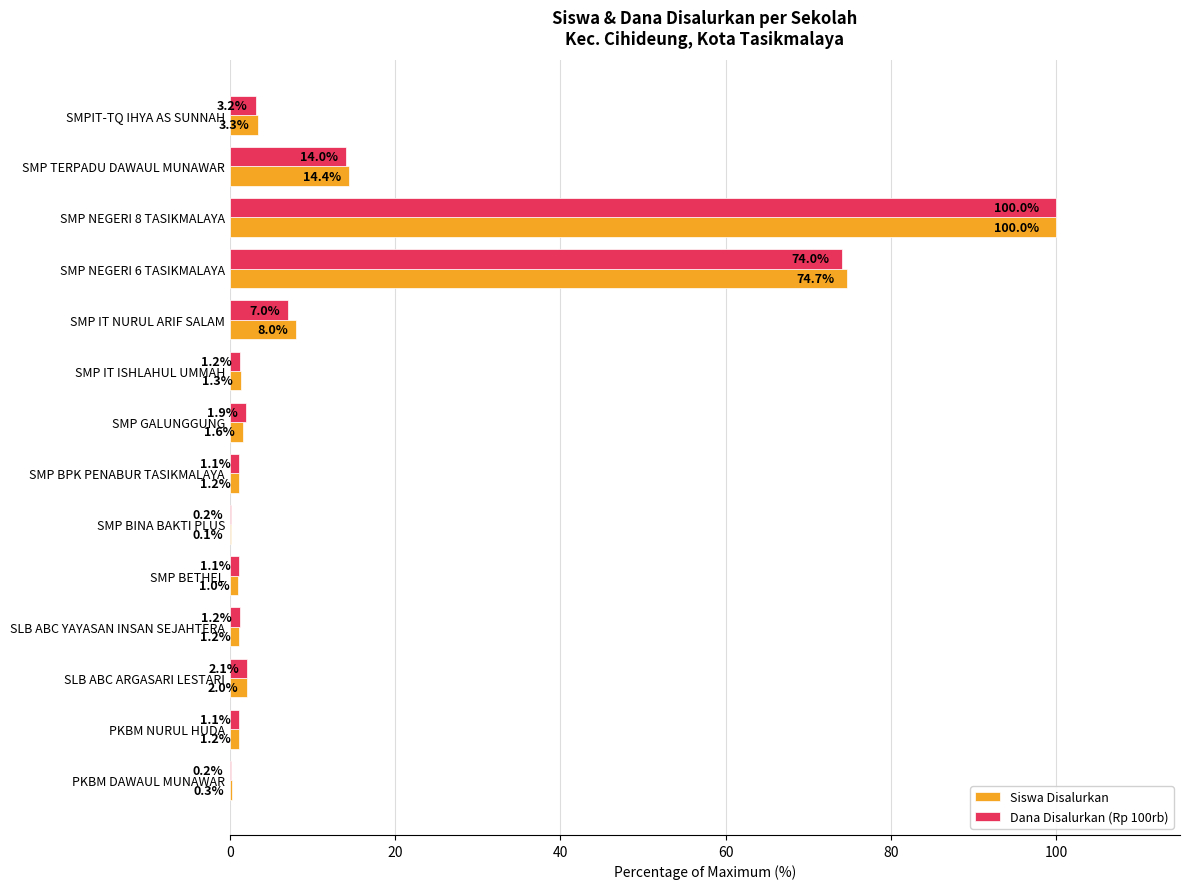

Which series has the widest spread of values?

Siswa Disalurkan